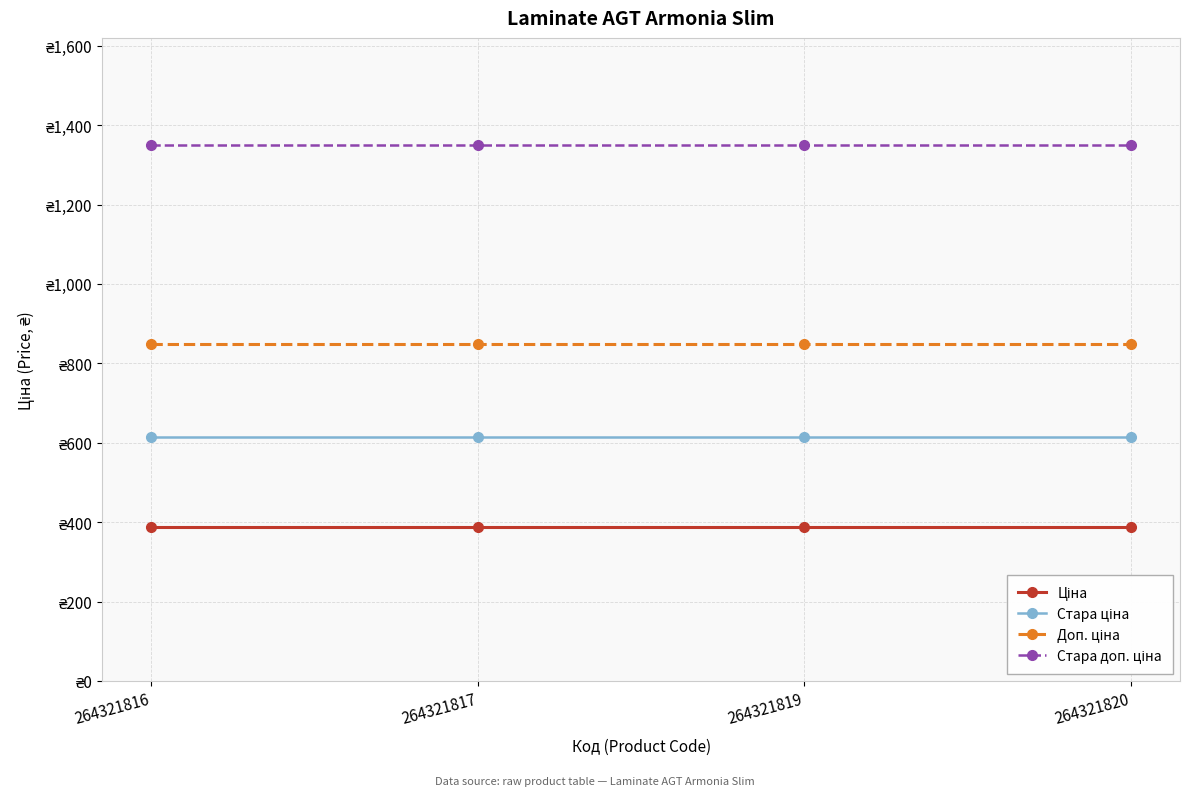

Is this an area chart (filled region under the line)?

No